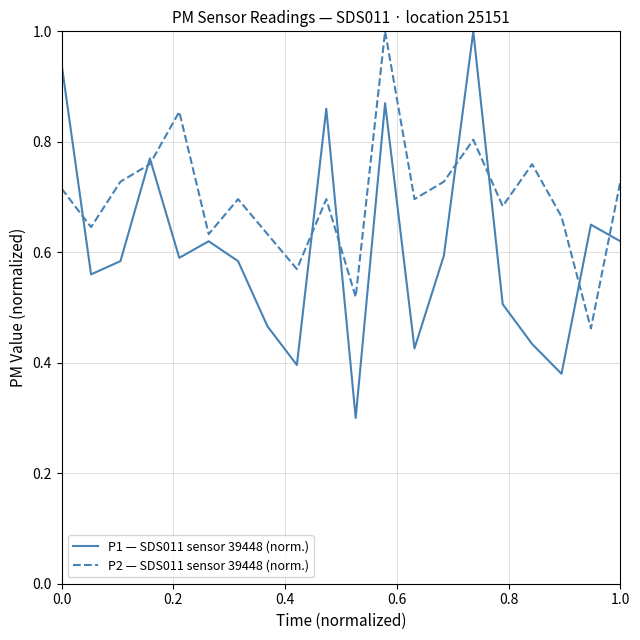

In P2 — SDS011 sensor 39448 (norm.), how many points are higher than both neighbors (excluding endpoints)?

6